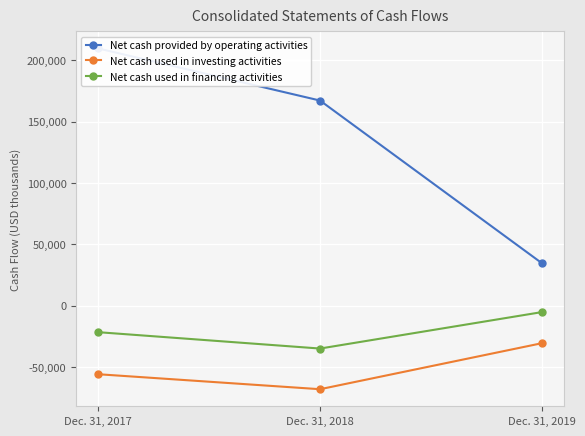

What is the difference between the Net cash used in financing activities values at Dec. 31, 2018 and Dec. 31, 2017?

13335